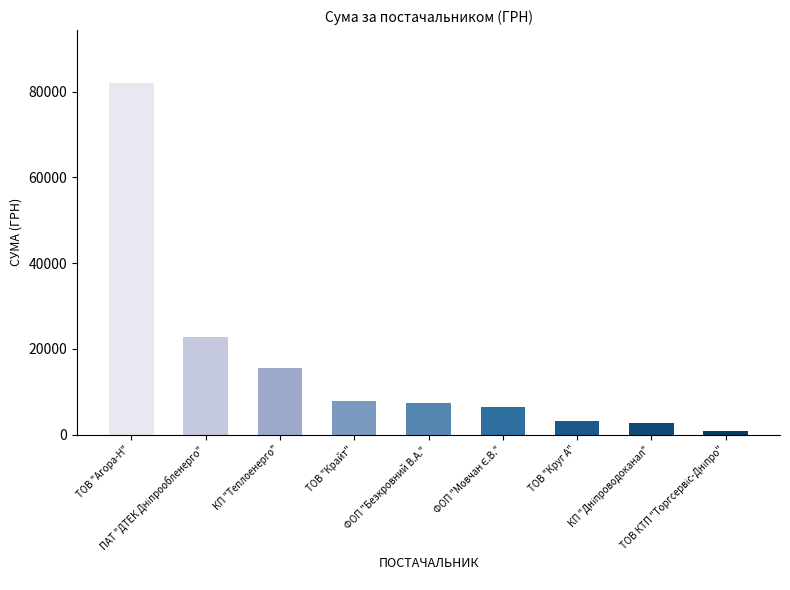

True or false: the data shows 7757.3 at ТОВ "Крайт".

True